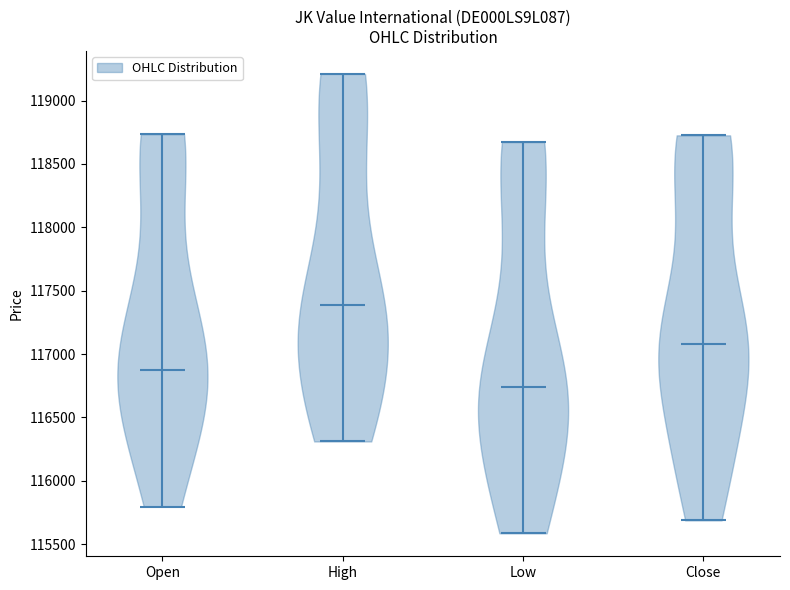

Which violin has the lowest median line?

Low